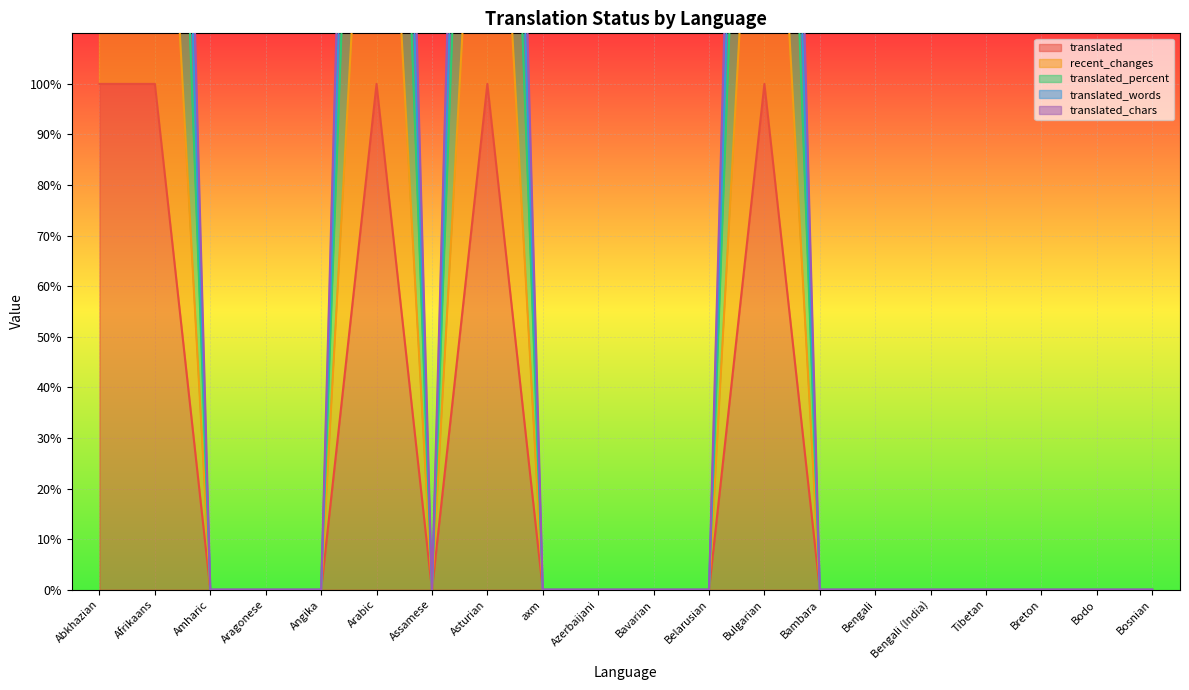

Is the value of translated_words at Afrikaans greater than the value of translated_chars at Tibetan?

Yes